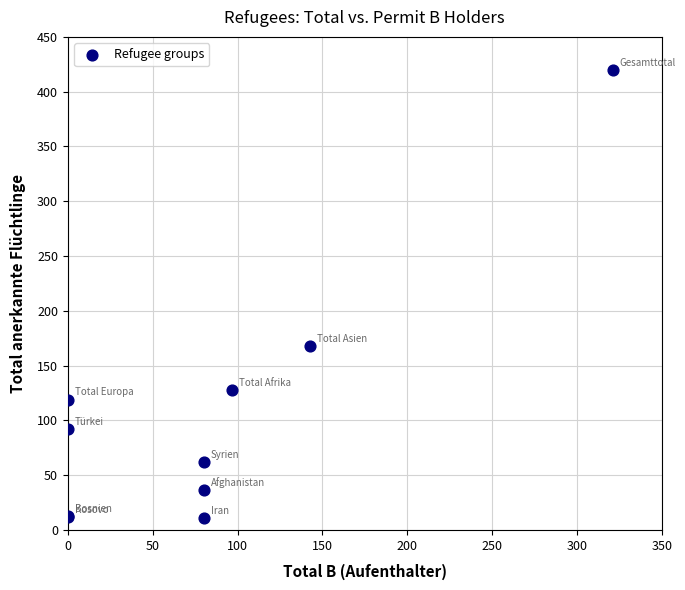

What Y value in the scatter plot is closest to 215?

168